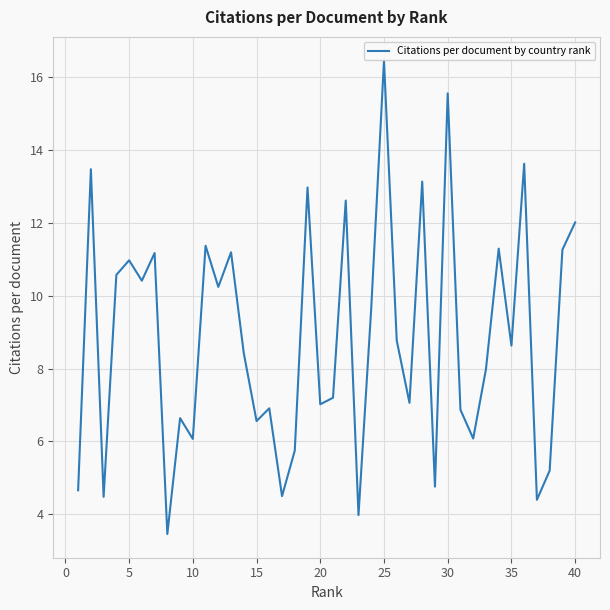

What is the minimum value shown in the chart?

3.5